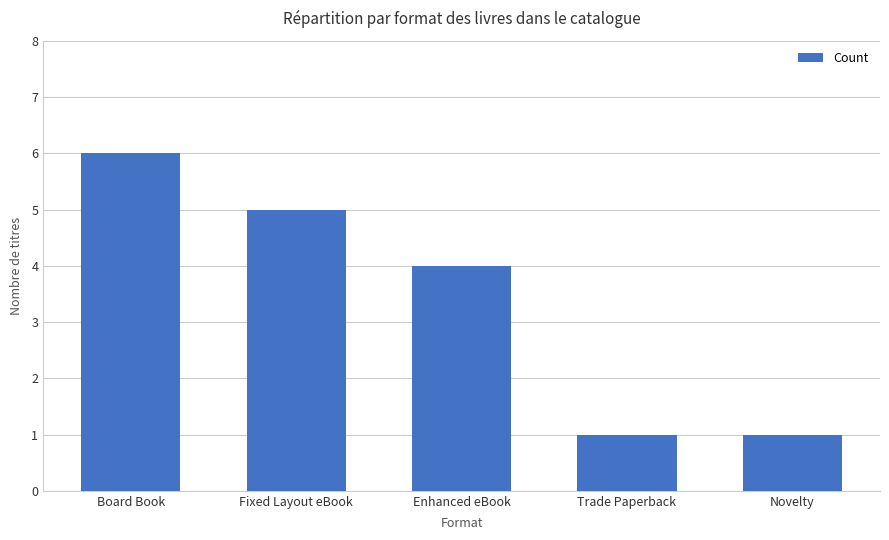

What is the label of the 3rd bar from the right?

Enhanced eBook